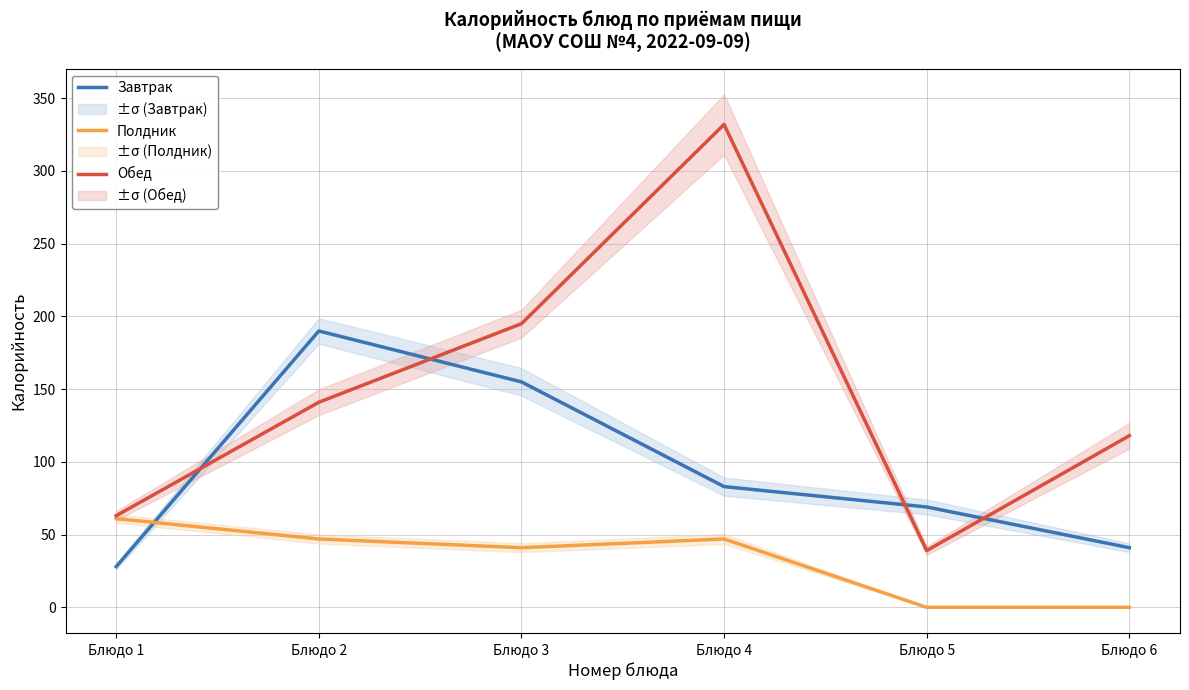

After their last crossing, which series has the higher values: Обед or Завтрак?

Обед